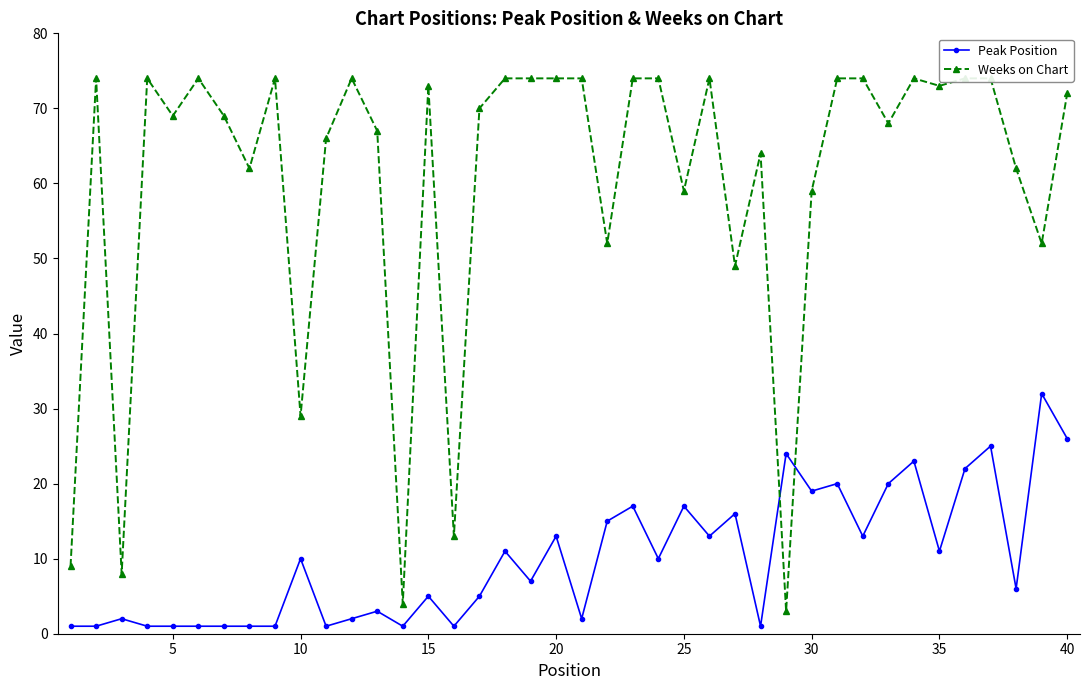

What is the minimum value shown in the chart?

1